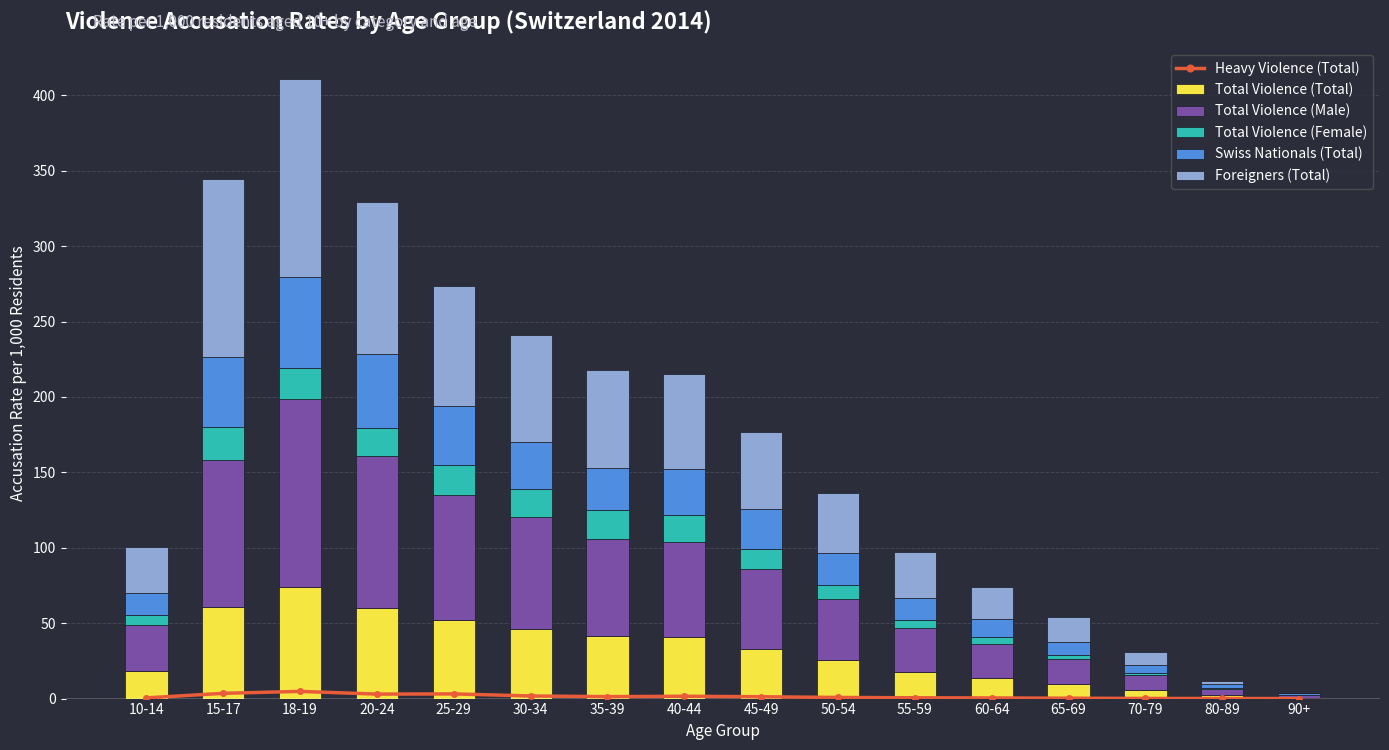

Reading left to right, transcribe all the data shown in this chart.

Heavy Violence (Total): 0.5	3.5	4.8	3.0	3.1	1.7	1.3	1.5	1.2	0.8	0.5	0.4	0.3	0.1	0.1	0.0
Total Violence (Total): 18.6	60.7	73.8	60.2	51.8	46.4	41.7	40.7	33.1	25.3	17.5	13.5	9.6	5.5	2.1	0.7
Total Violence (Male): 30.3	97.4	124.8	100.9	83.1	73.7	63.8	63.3	52.6	40.5	29.0	22.8	16.6	9.9	4.4	1.6
Total Violence (Female): 6.2	22.1	20.6	18.3	20.1	18.6	19.5	17.8	13.3	9.8	5.8	4.4	2.9	1.8	0.7	0.4
Swiss Nationals (Total): 14.9	46.2	60.1	48.9	39.2	31.2	27.6	30.3	26.7	20.9	14.6	12.1	8.7	5.1	2.1	0.8
Foreigners (Total): 30.3	118.2	131.3	100.8	79.5	71.2	64.9	62.8	51.0	40.1	30.1	21.0	16.1	8.5	2.3	0.0